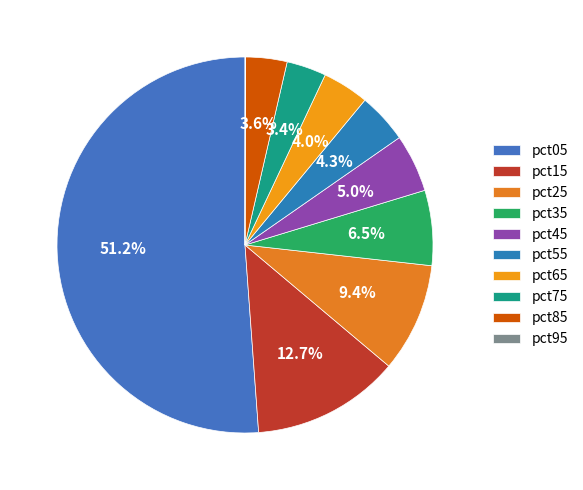

To the nearest percent, what is the difference between the pct85 and pct55 slice percentages?

1%